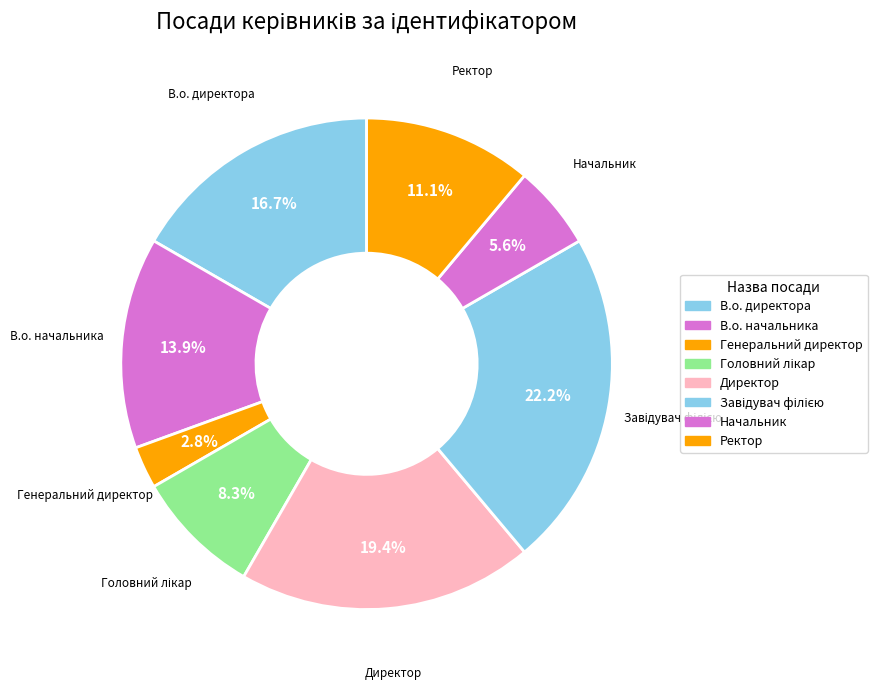

Which slice is the smallest?

Генеральний директор